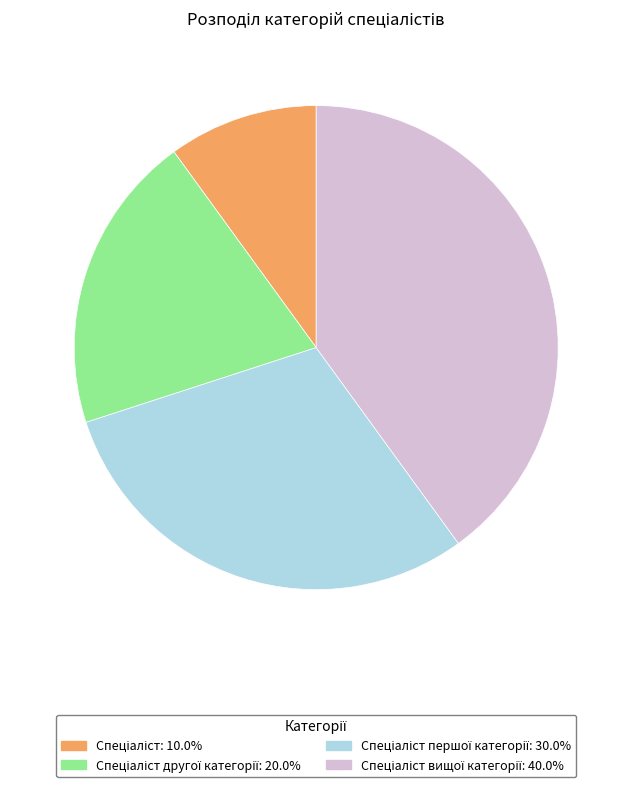

Does any single category account for the majority?

No